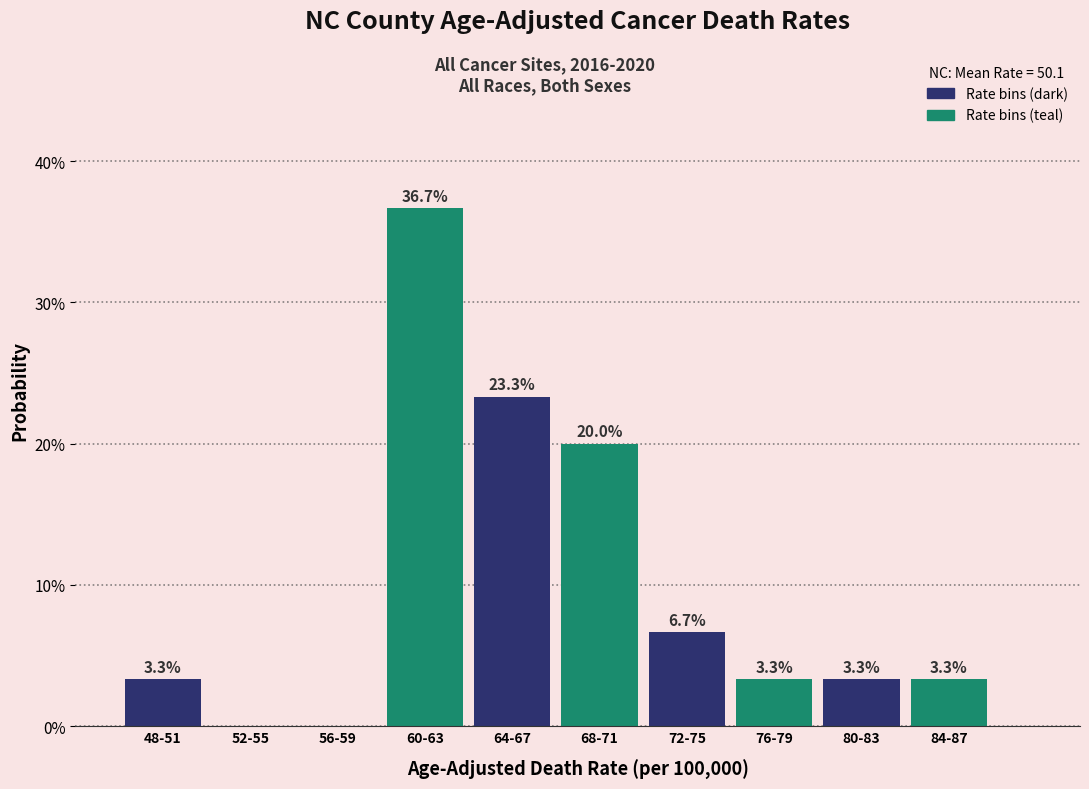

Reading left to right, transcribe all the data shown in this chart.

48-51=3.3	52-55=0.0	56-59=0.0	60-63=36.7	64-67=23.3	68-71=20.0	72-75=6.7	76-79=3.3	80-83=3.3	84-87=3.3